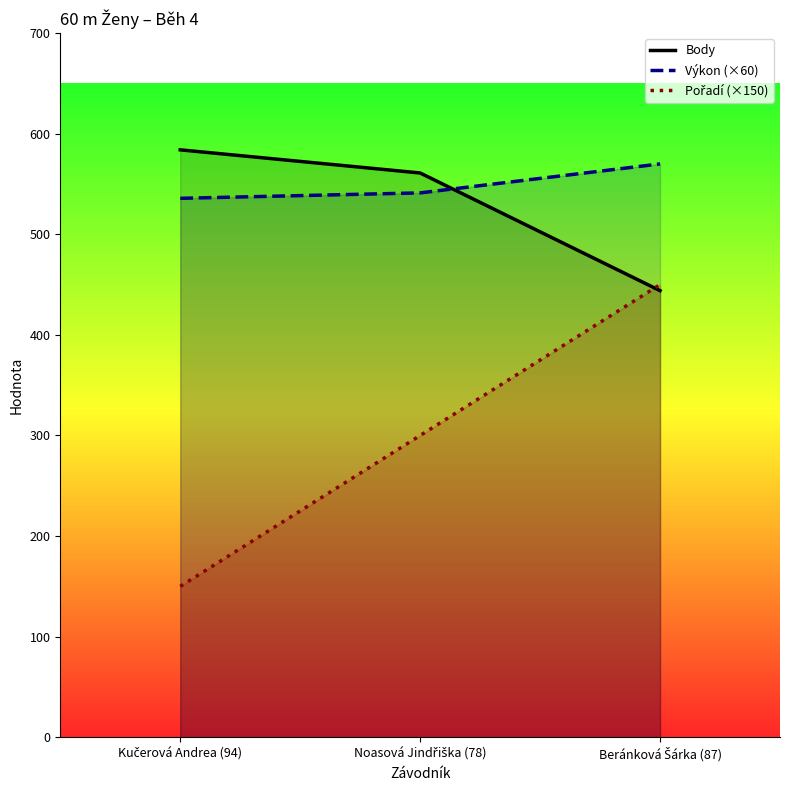

At how many categories does at least one series exceed 296?

3